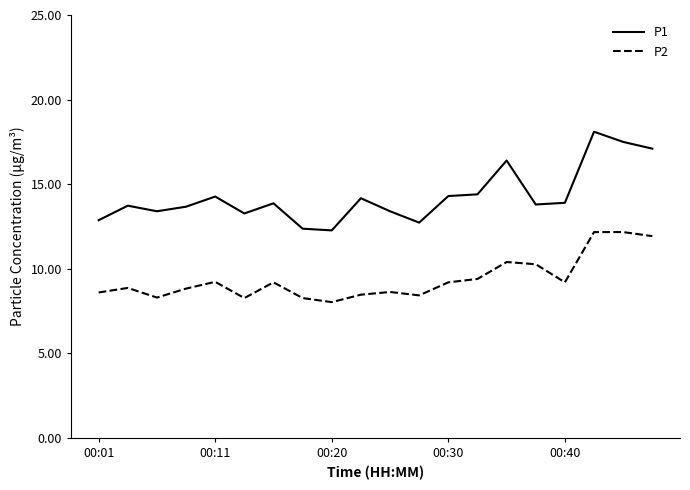

Which series has the largest range (max minus min)?

P1